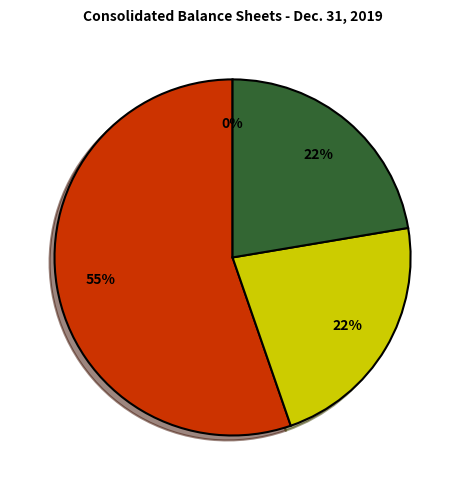

What percentage is NOT represented by Common stock shares outstanding (52533348)?

77.7%